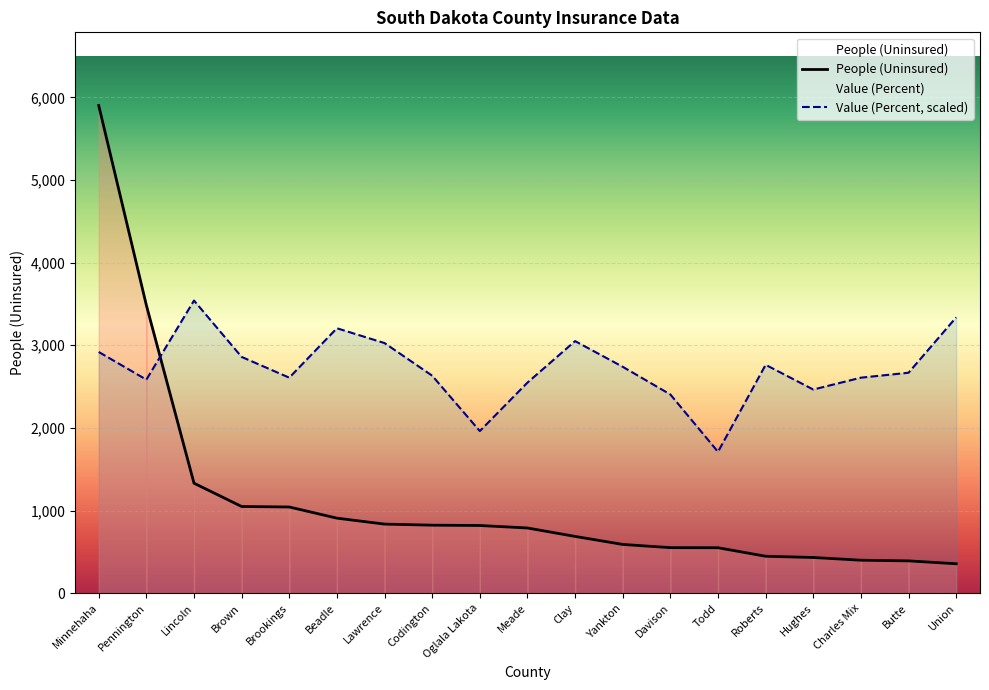

At how many categories does at least one series exceed 3676?

1